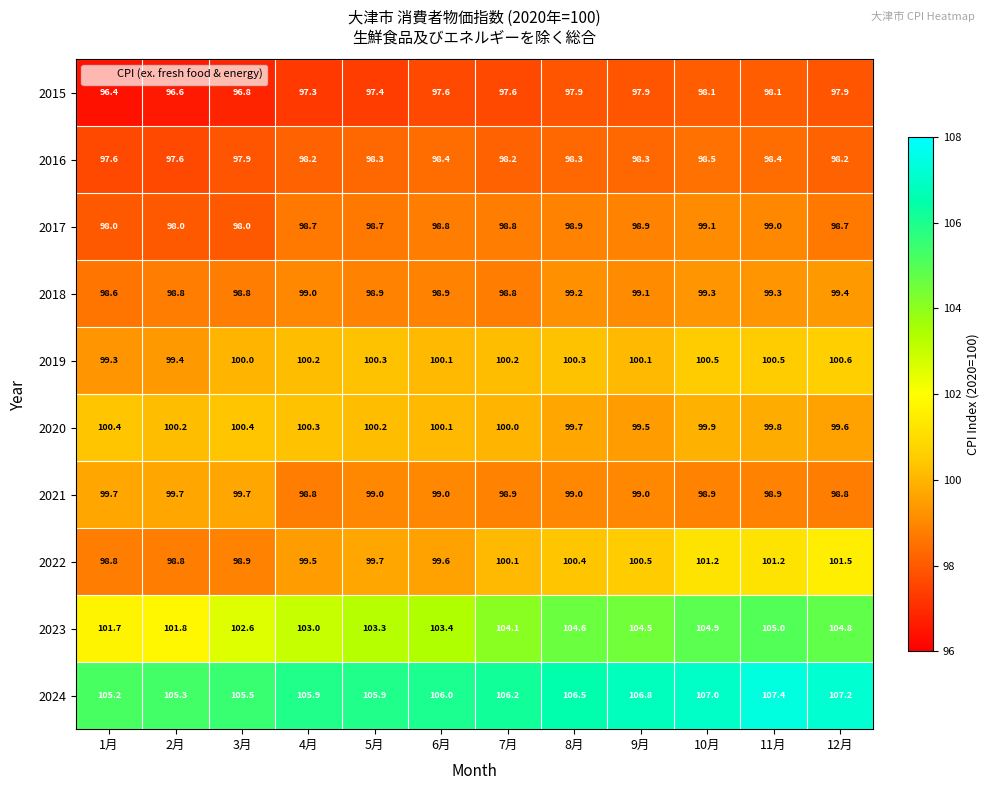

What is the difference between the 2024 values at 10月 and 8月?

0.5